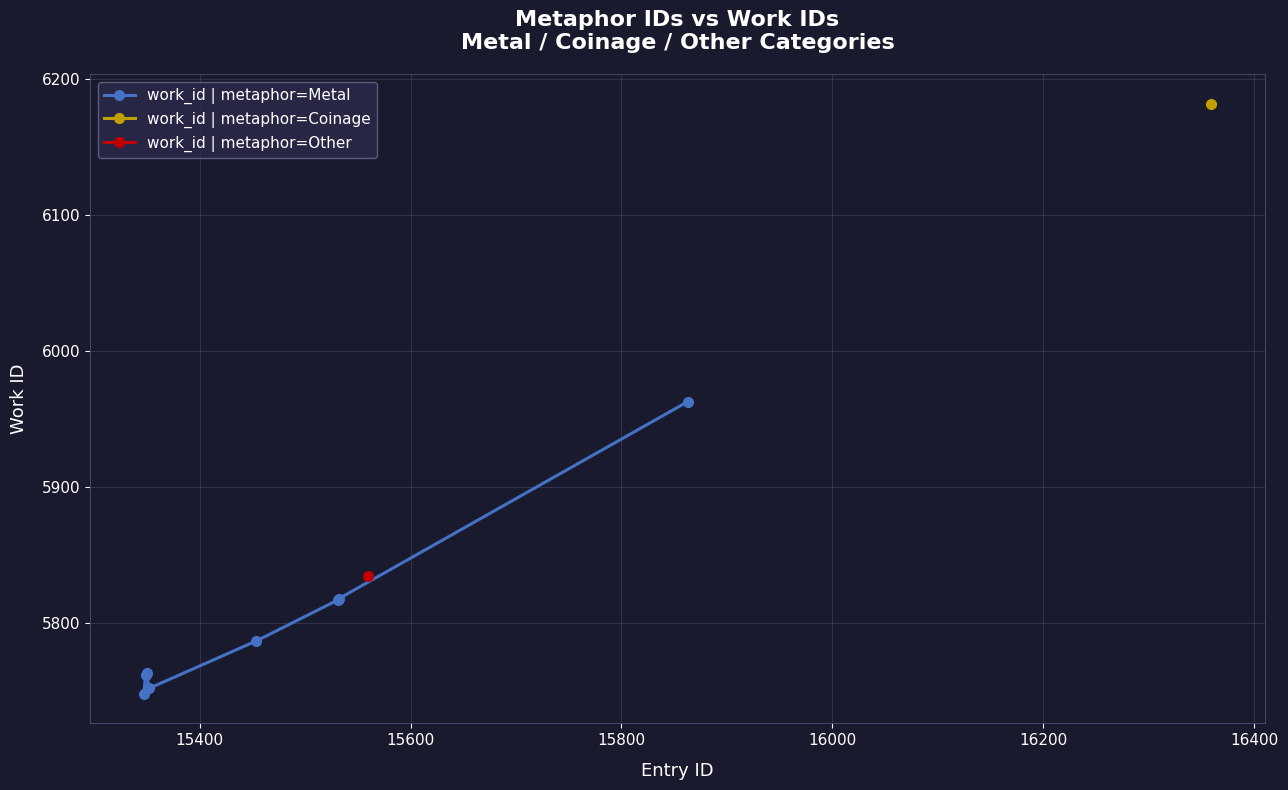

True or false: work_id | metaphor=Metal has more than 2 points higher than both neighbors.

False